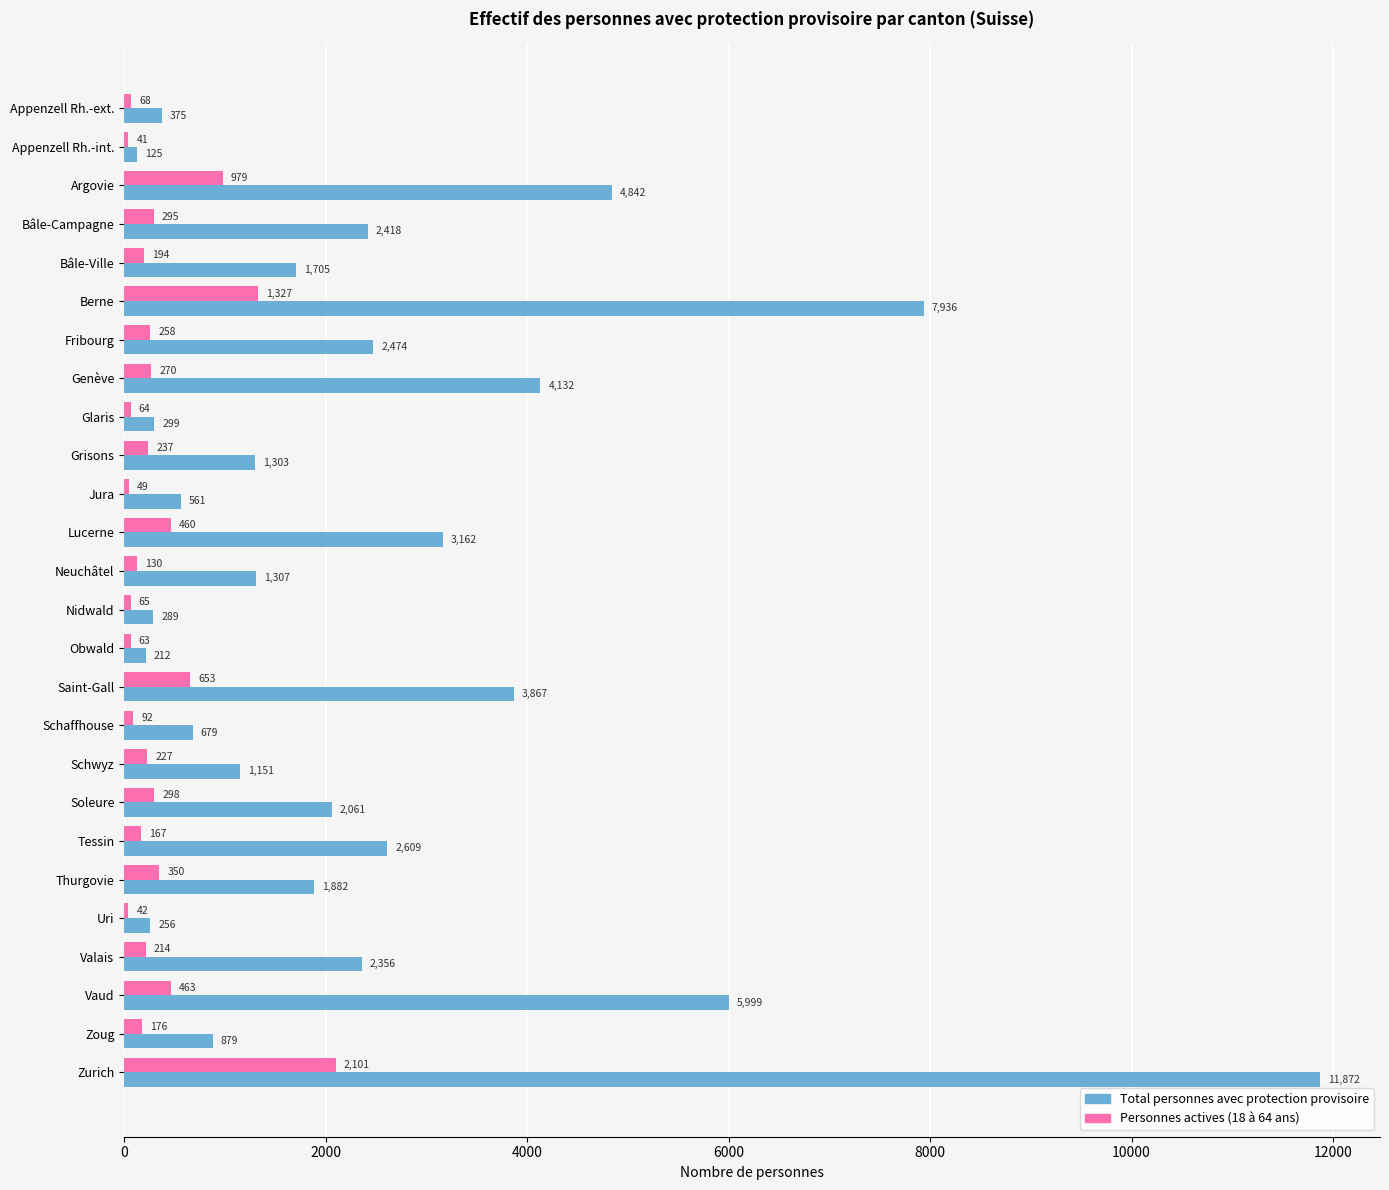

List the series in order of their peak value, lowest first.

Personnes actives (18 à 64 ans), Total personnes avec protection provisoire